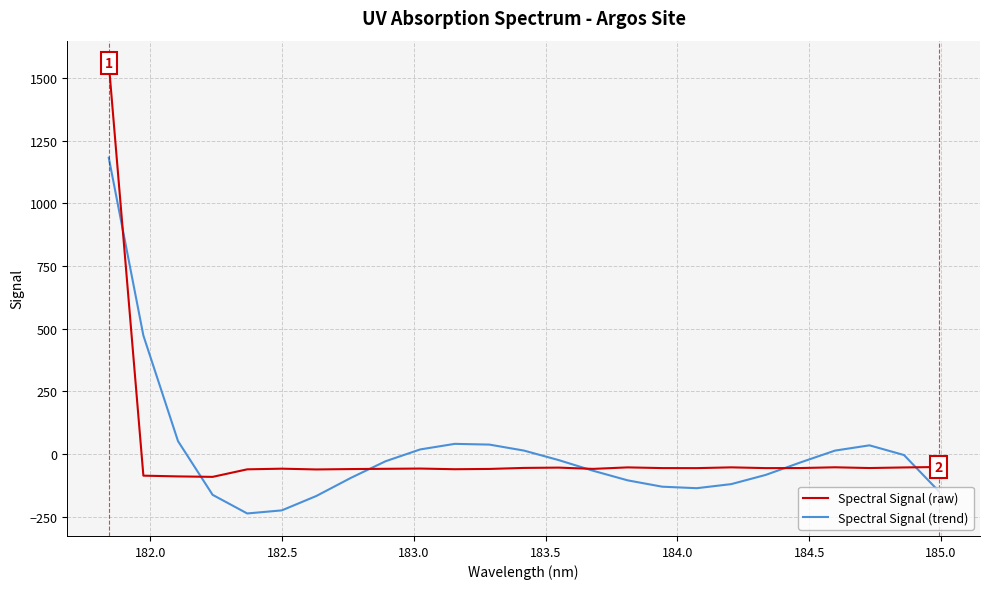

Which series has the largest range (max minus min)?

Spectral Signal (raw)